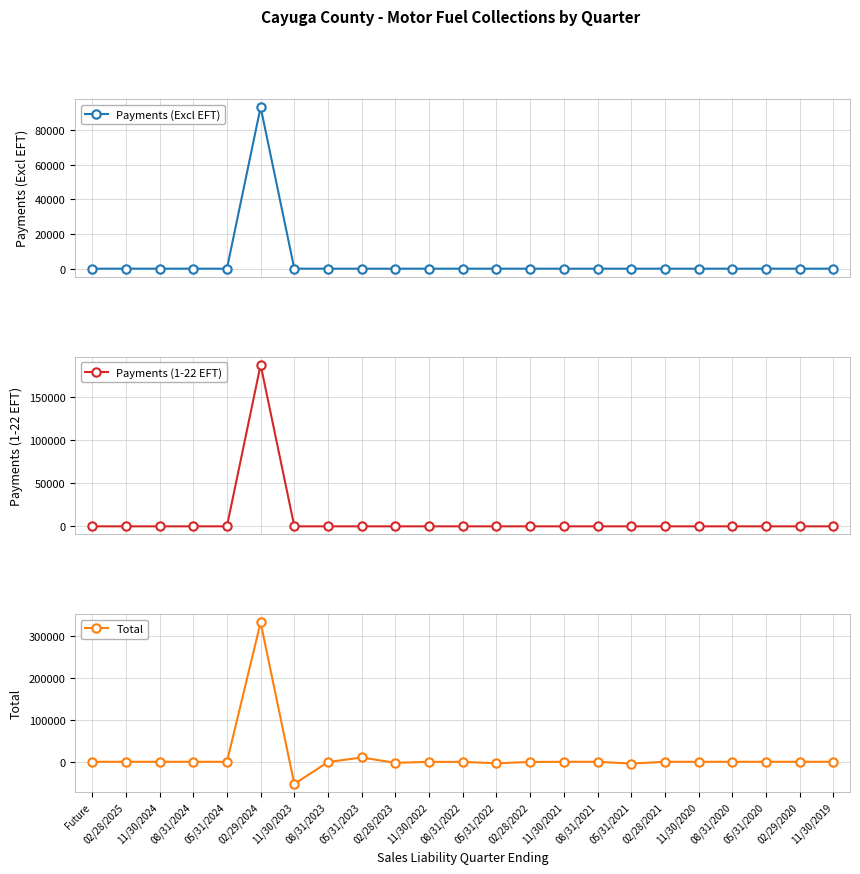

Reading left to right, extract all data points from this chart.

Payments (Excl EFT): 0.0	0.0	0.0	0.0	0.0	93306.2	1.2	0.0	0.2	0.2	0.0	0.0	0.0	0.0	0.0	0.0	0.0	0.0	0.0	0.0	0.0	0.0	0.0
Payments (1-22 EFT): 0.0	0.0	0.0	0.0	0.0	187916.4	0.0	0.0	0.0	0.0	0.0	0.0	0.0	0.0	0.0	0.0	0.0	0.0	0.0	0.0	0.0	0.0	0.0
Total: 0.0	0.0	0.0	0.0	0.0	332846.6	-53010.9	-640.2	10258.5	-2492.3	-63.4	-324.8	-3521.0	-455.2	0.0	0.0	-4265.8	0.0	0.0	0.0	0.0	0.0	0.0